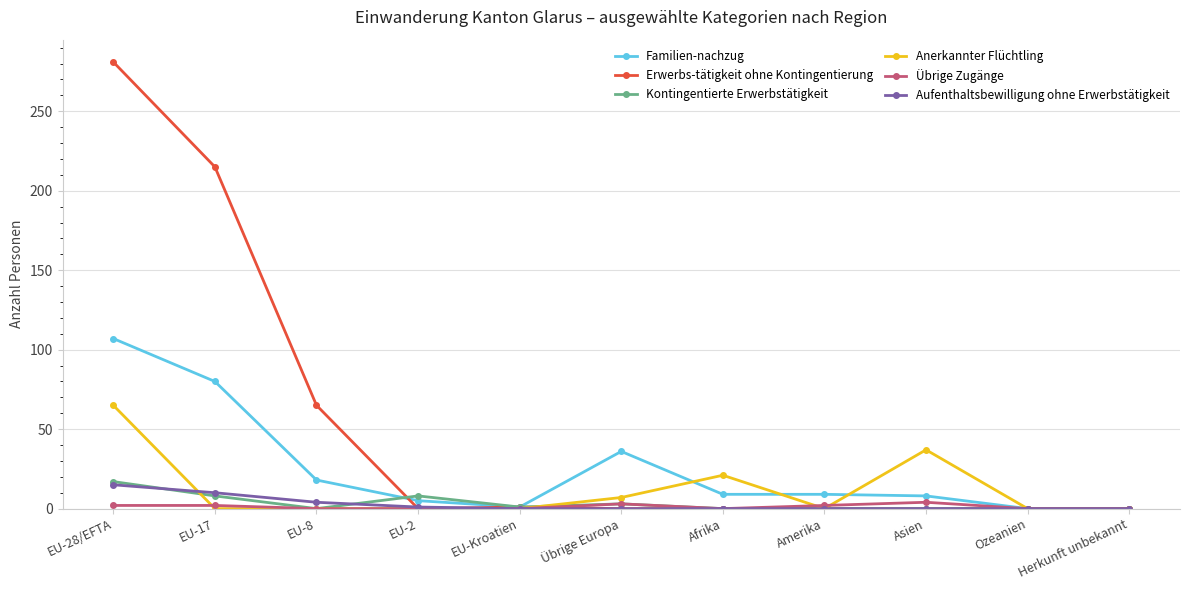

Which series has the largest range (max minus min)?

Erwerbs-tätigkeit ohne Kontingentierung